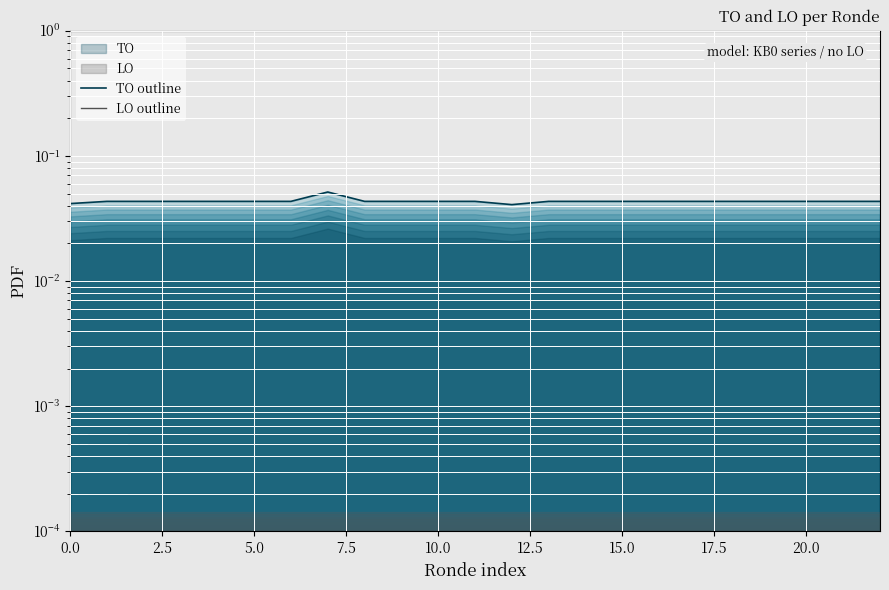

Rank the series at 17.5 from lowest to highest value.

LO outline, TO outline